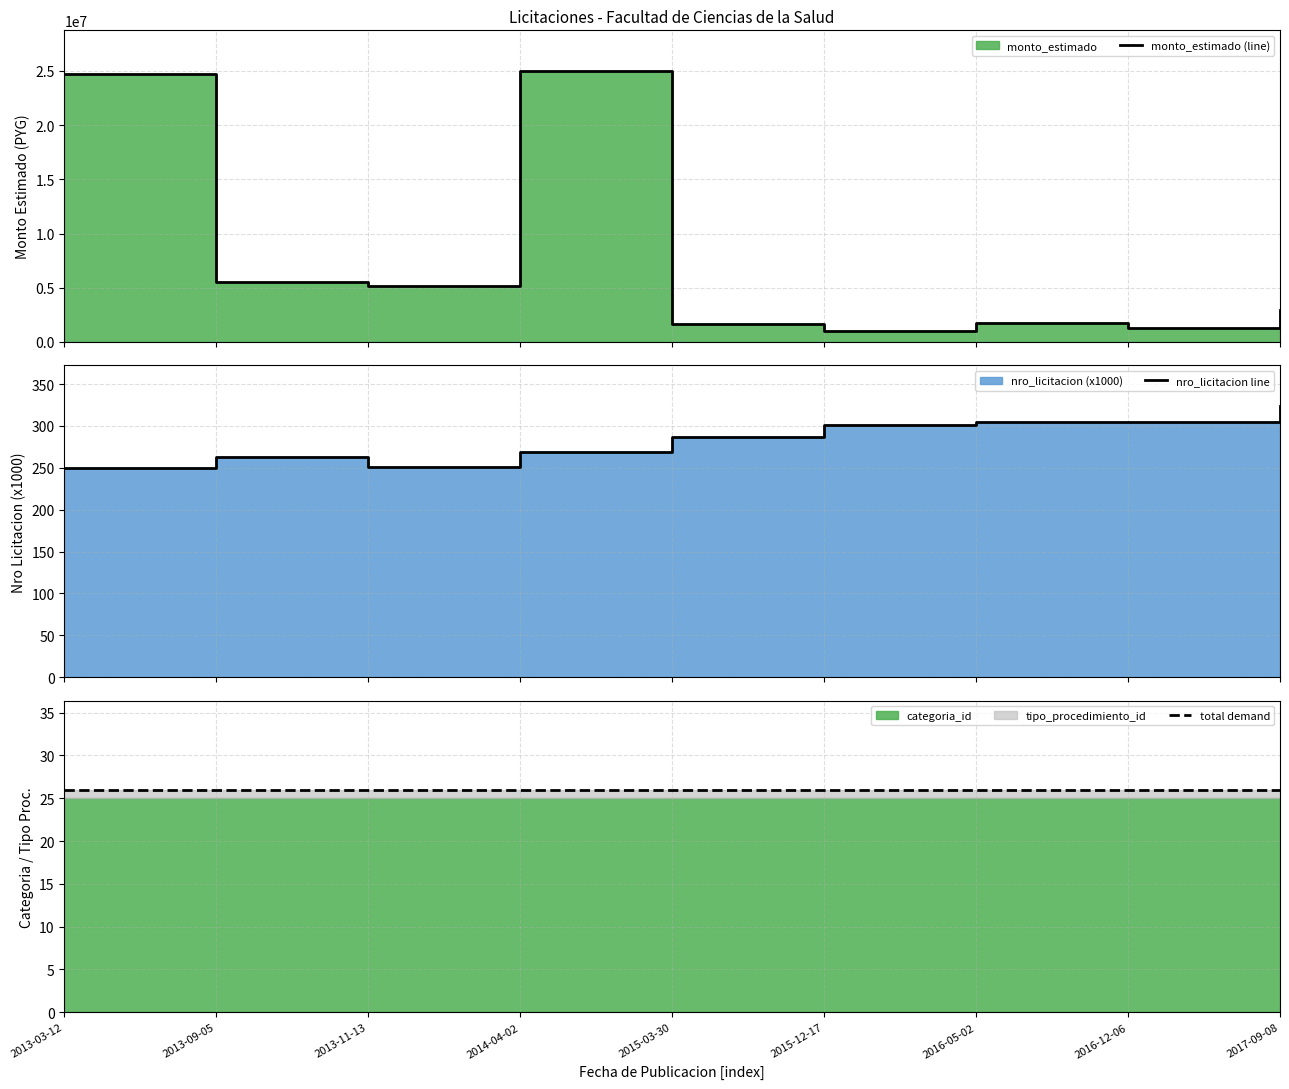

Reading left to right, transcribe all the data shown in this chart.

monto_estimado (line): 2013-03-12=24730000.0	2013-09-05=5500000.0	2013-11-13=5200000.0	2014-04-02=25000000.0	2015-03-30=1640000.0	2015-12-17=985000.0	2016-05-02=1733500.0	2016-12-06=1257000.0	2017-09-08=2930500.0
nro_licitacion line: 2013-03-12=249.8	2013-09-05=262.4	2013-11-13=250.4	2014-04-02=268.5	2015-03-30=287.1	2015-12-17=301.6	2016-05-02=304.7	2016-12-06=304.7	2017-09-08=323.7
total demand: 2013-03-12=26.0	2013-09-05=26.0	2013-11-13=26.0	2014-04-02=26.0	2015-03-30=26.0	2015-12-17=26.0	2016-05-02=26.0	2016-12-06=26.0	2017-09-08=26.0